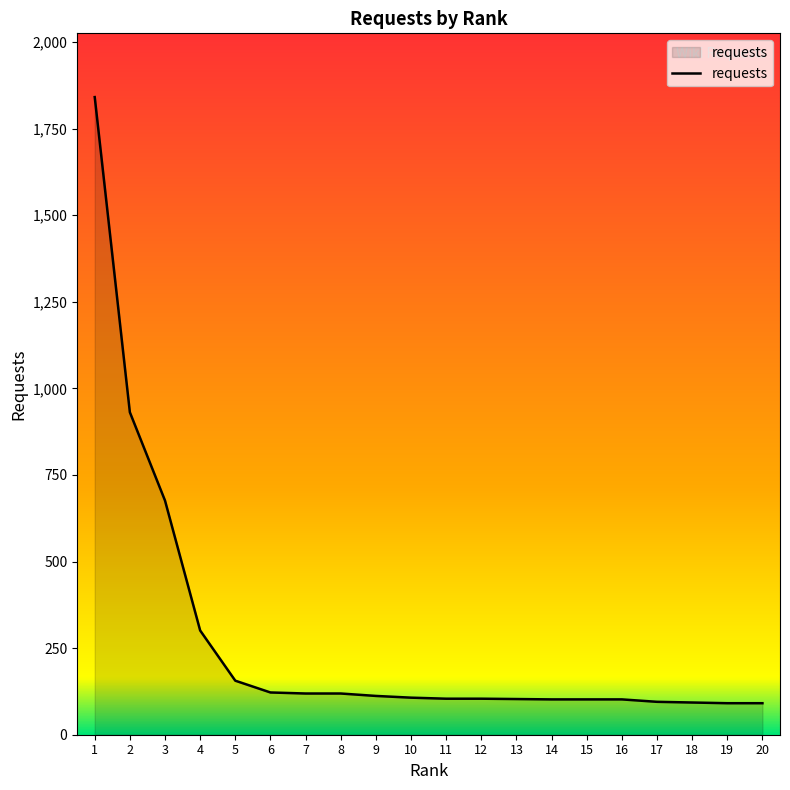

What is the difference between the values at 1 and 18?

1748